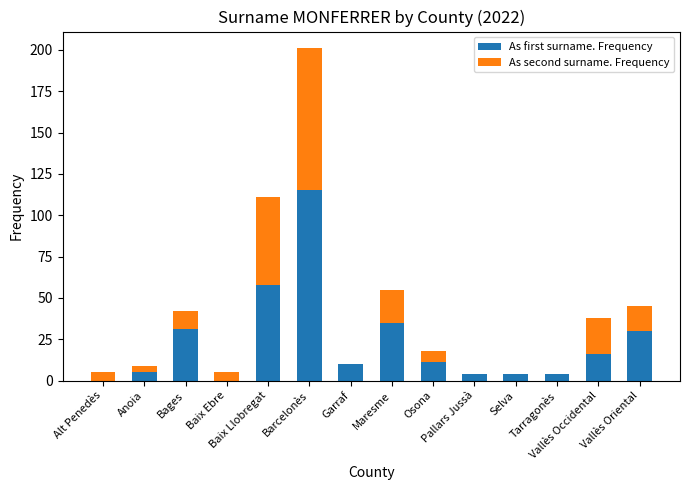

What is the highest value of the As first surname. Frequency series?

115